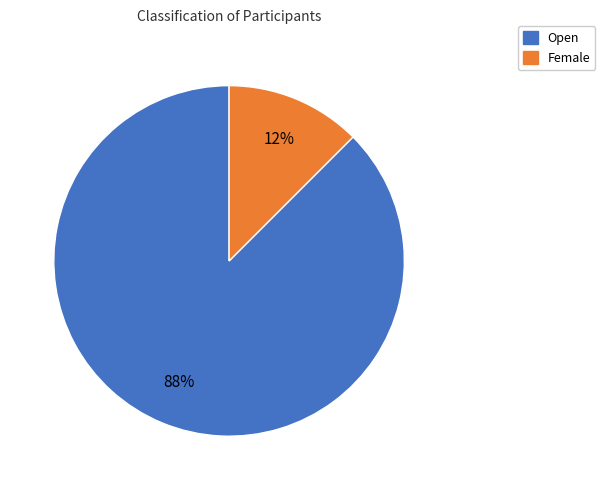

What is the majority slice?

Open